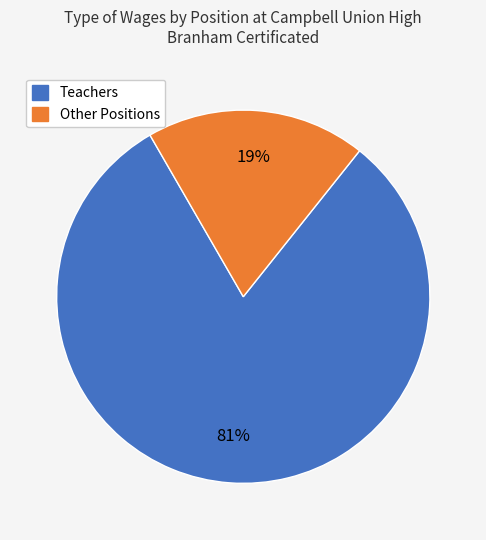

To the nearest percent, what is the difference between the largest and smallest slice percentages?

62%